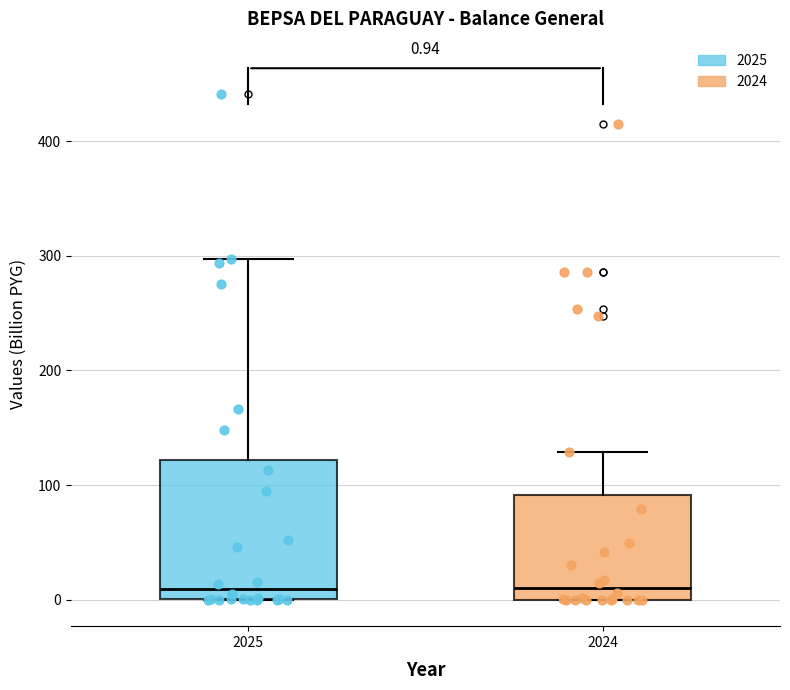

Which box is the tallest, from its lower edge to its upper edge?

2025